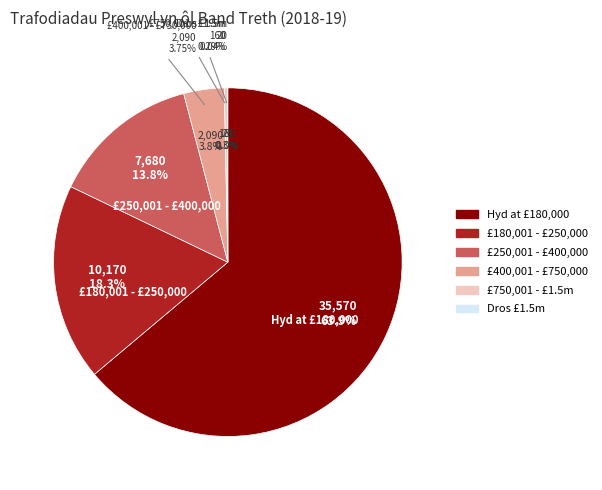

Do £250,001 - £400,000 and £180,001 - £250,000 together represent more than half of the pie?

No